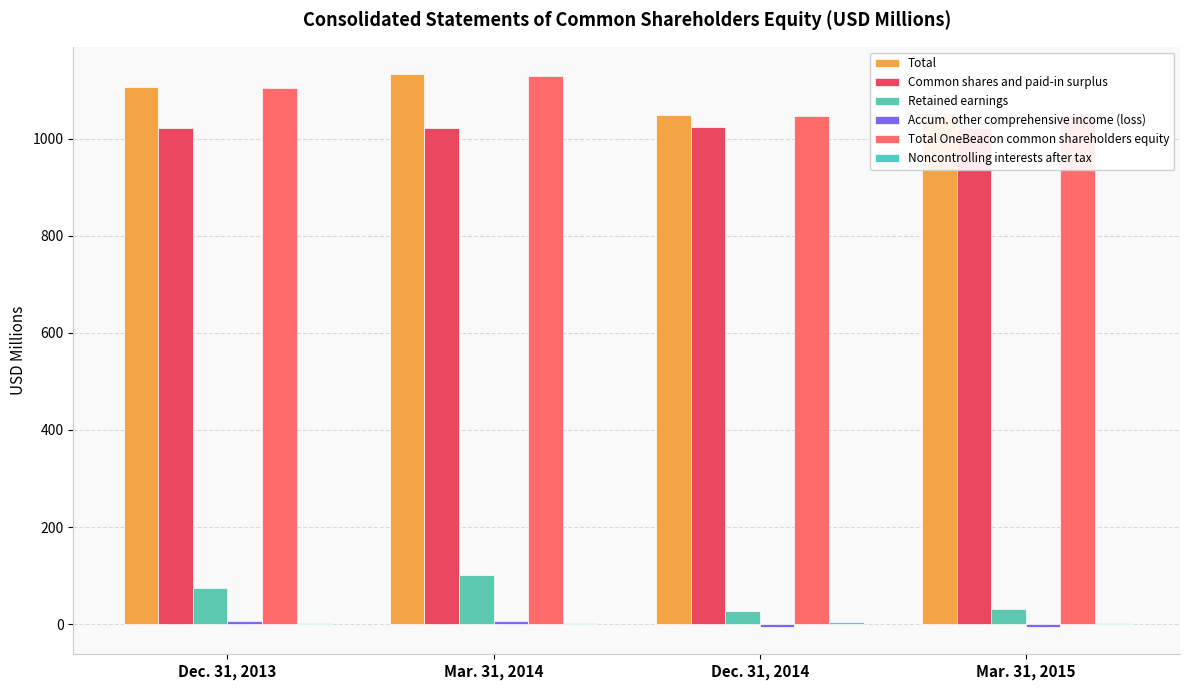

What is the label of the 3rd bar from the right?

Mar. 31, 2014